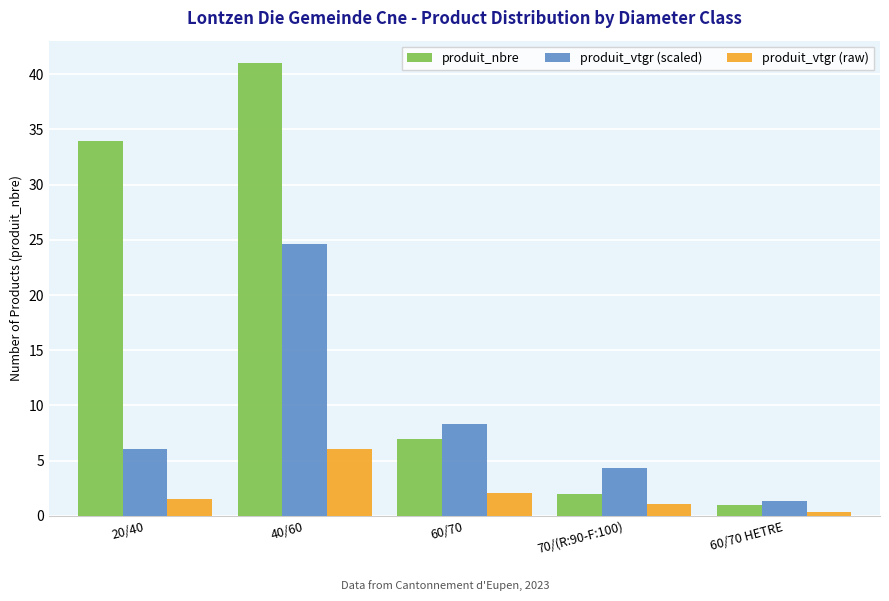

The value of produit_vtgr (raw) at 70/(R:90-F:100) is 1.1. True or false?

True